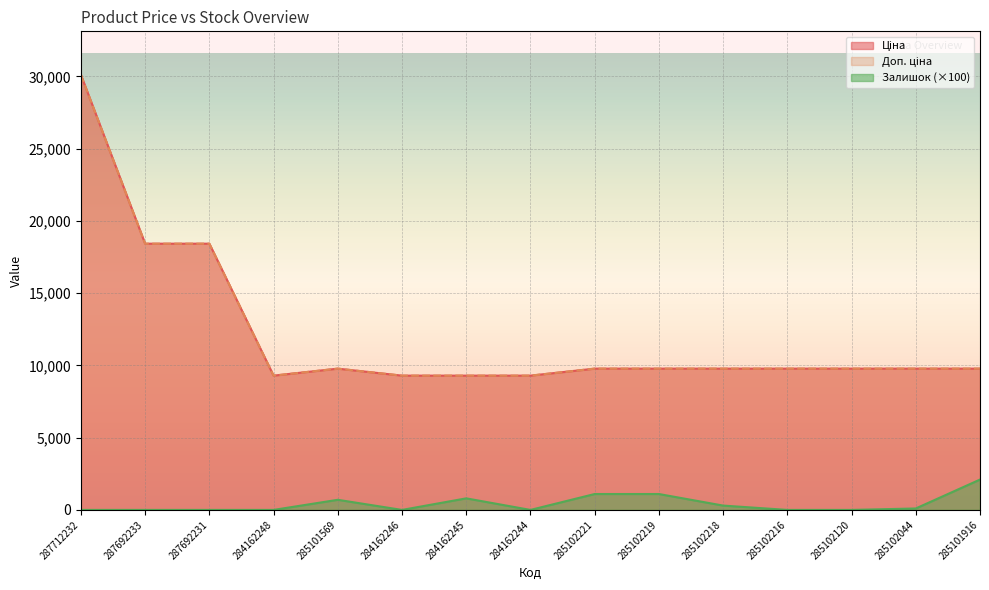

How many series are shown in this chart?

3